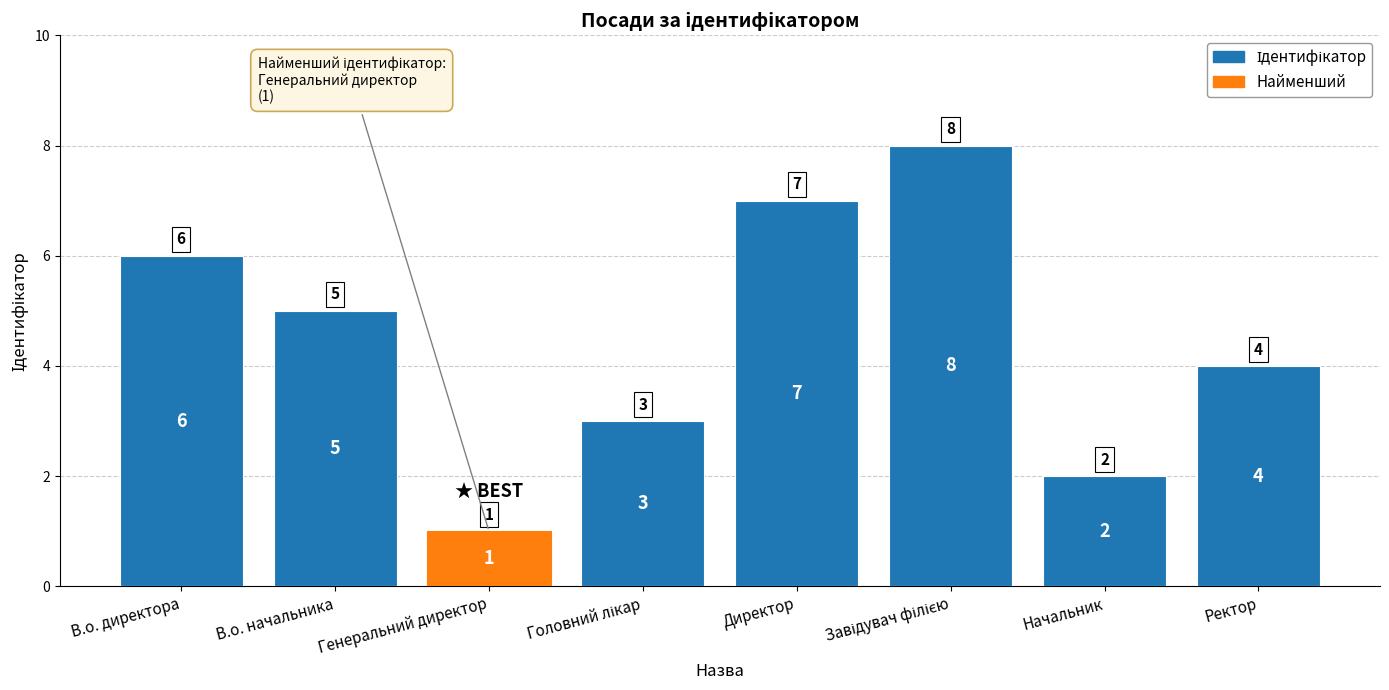

What position from the left is В.о. начальника?

2